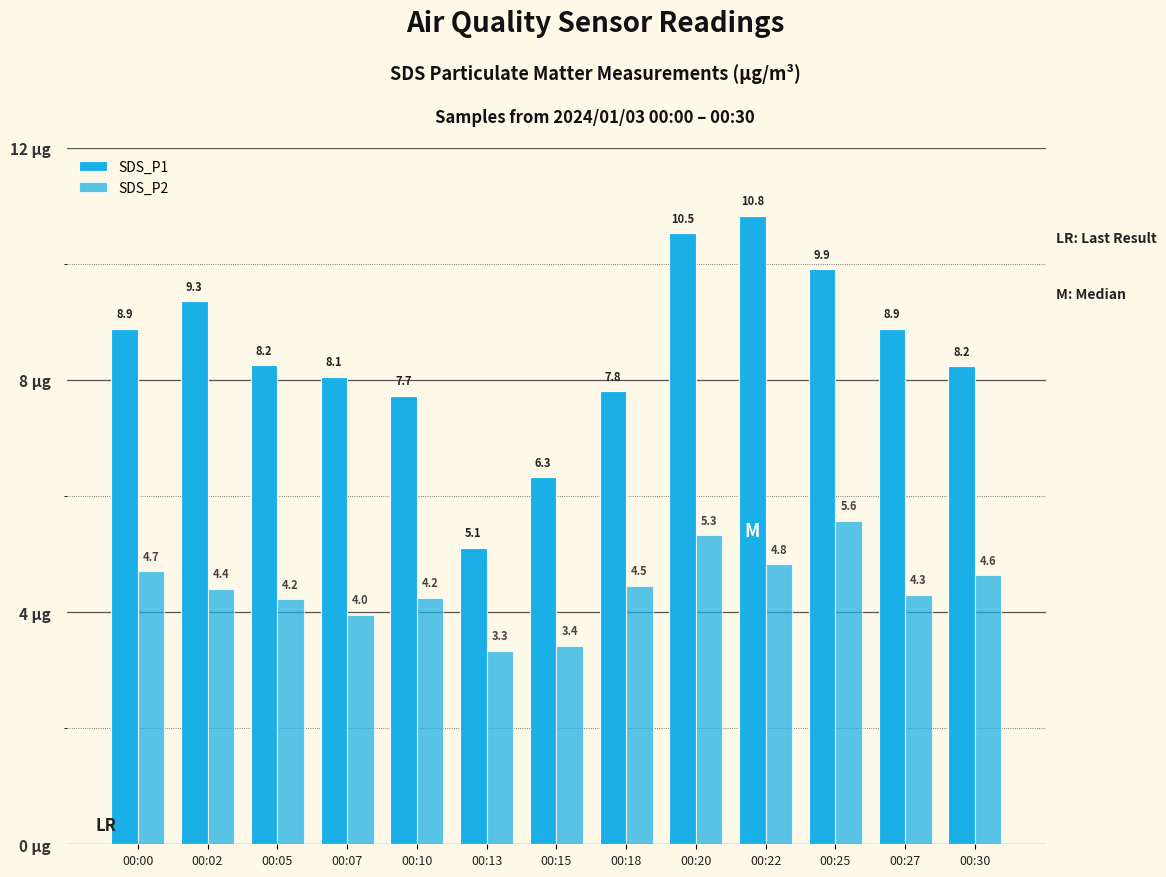

Which series has the widest spread of values?

SDS_P1